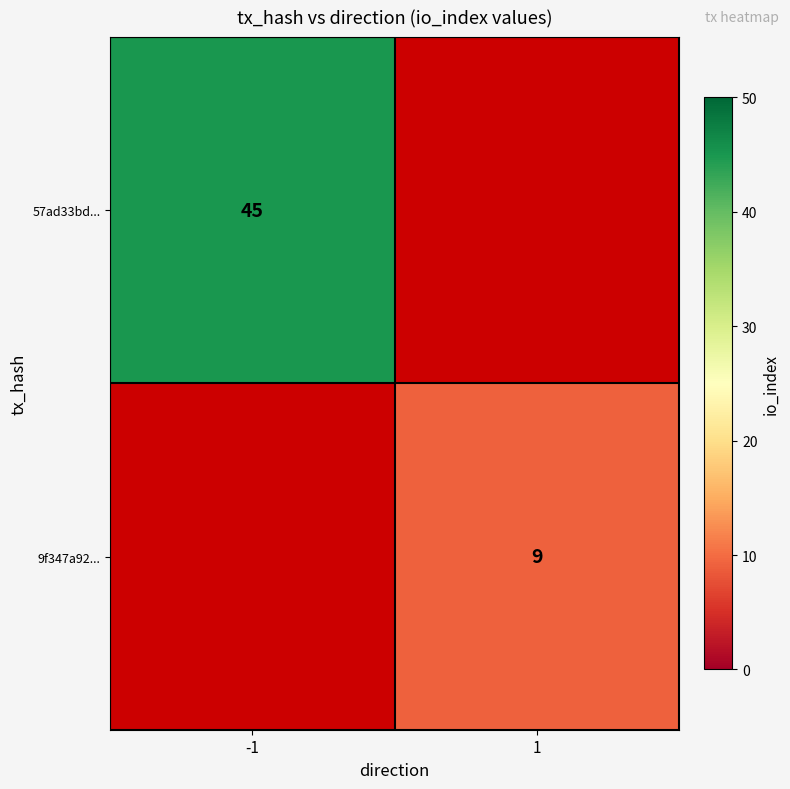

Is it true that 9f347a92... equals 3.9 at 1?

False